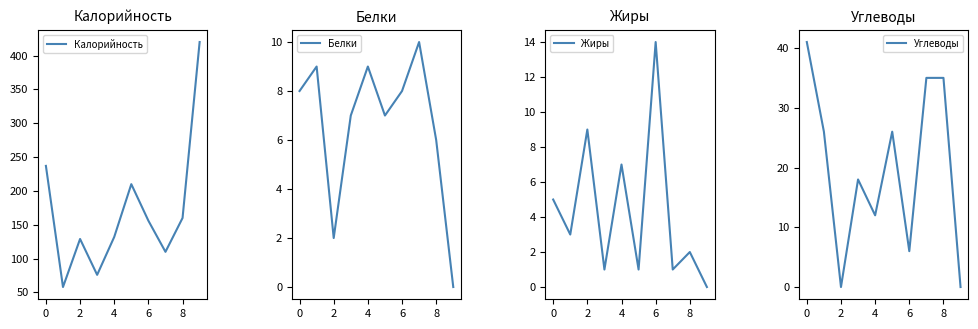

What is the average value of the Жиры series?

4